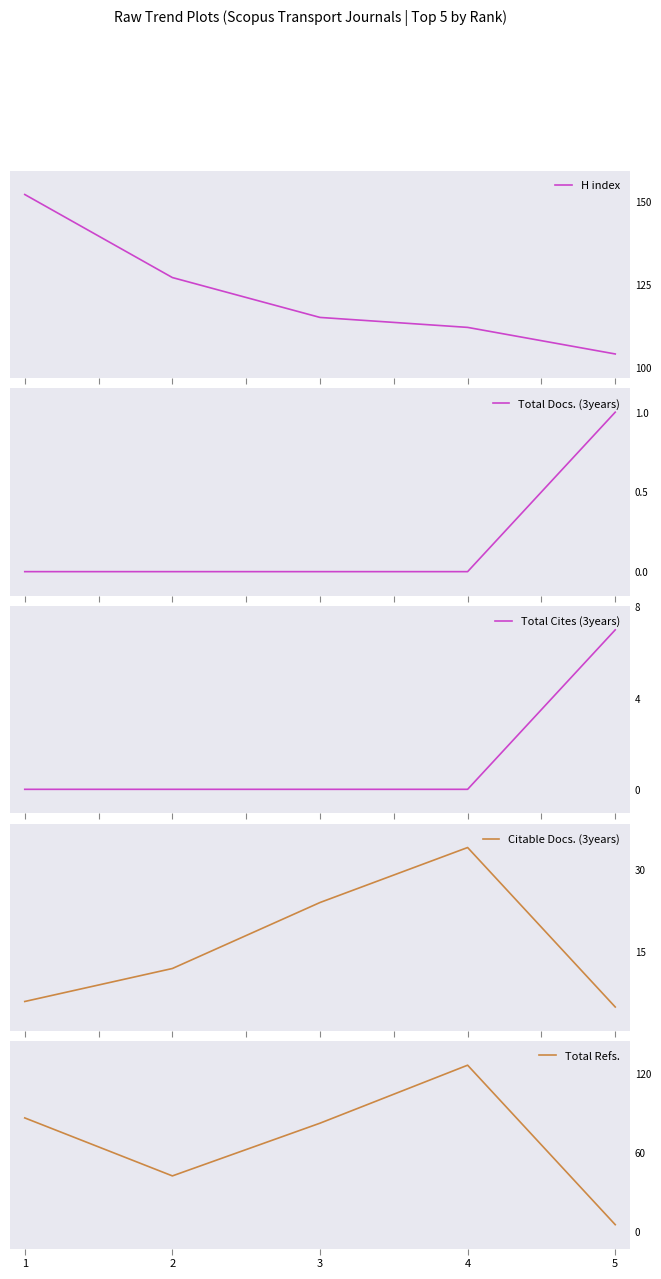

True or false: H index and Total Cites (3years) intersect in this chart.

False